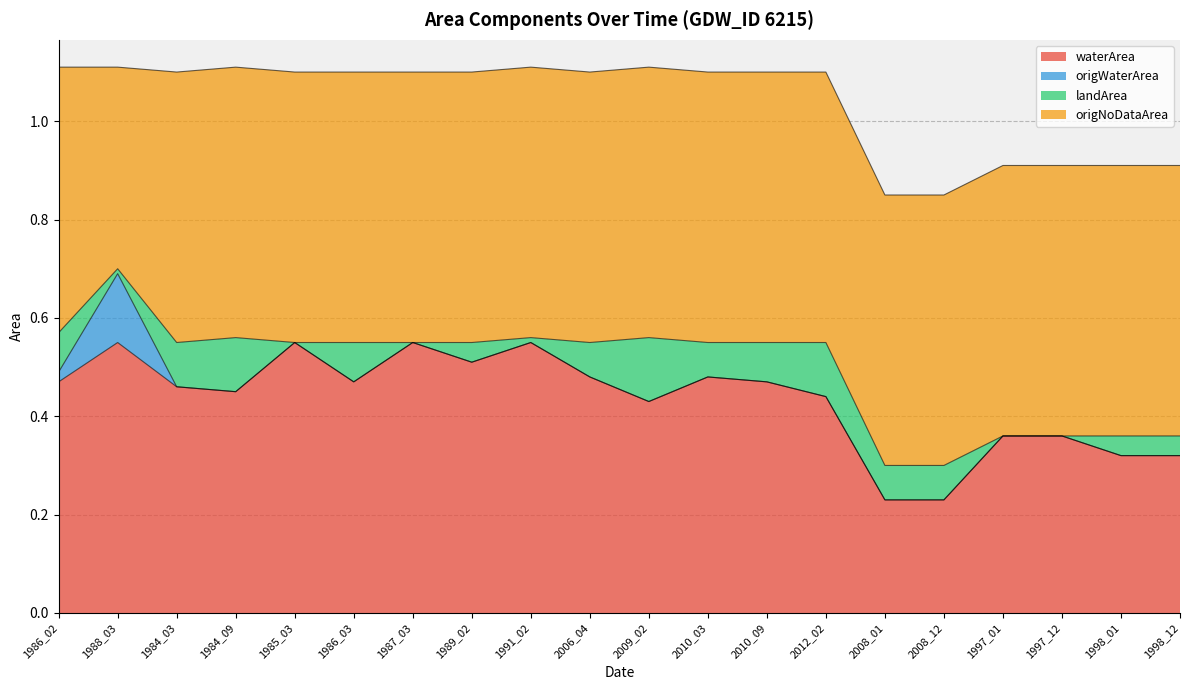

At which category does waterArea reach its first local valley?

1984_09